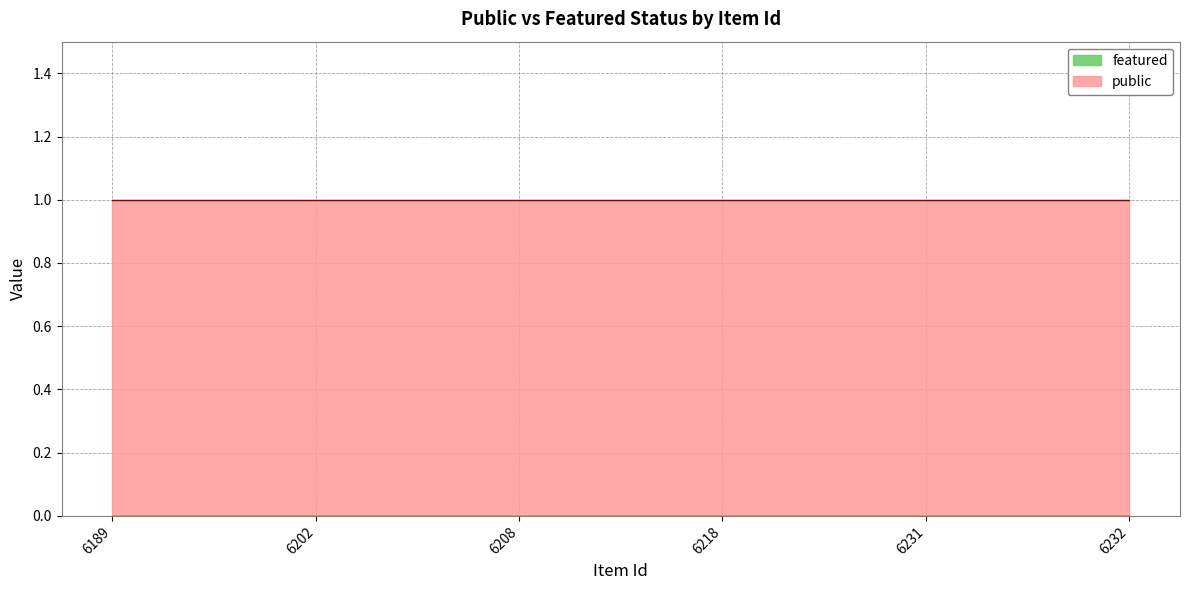

Reading left to right, what are all the values shown in this chart?

public: 6189=1	6202=1	6208=1	6218=1	6231=1	6232=1
featured: 6189=0	6202=0	6208=0	6218=0	6231=0	6232=0